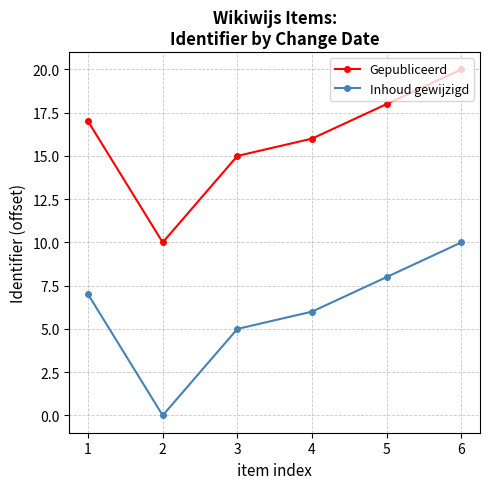

The Gepubliceerd series shows 28 at 1. True or false?

False